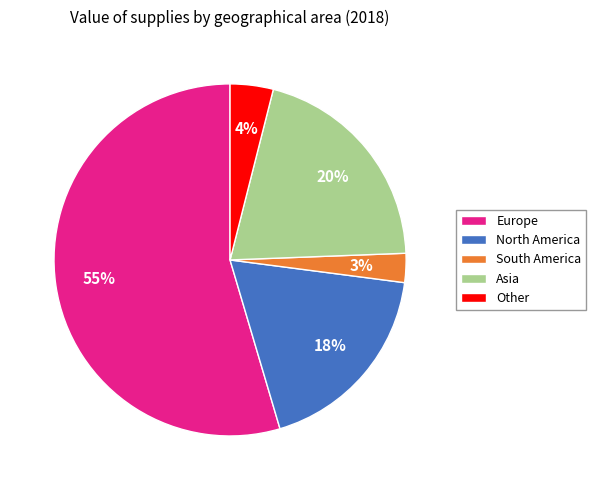

Count the number of slices in the pie.

5